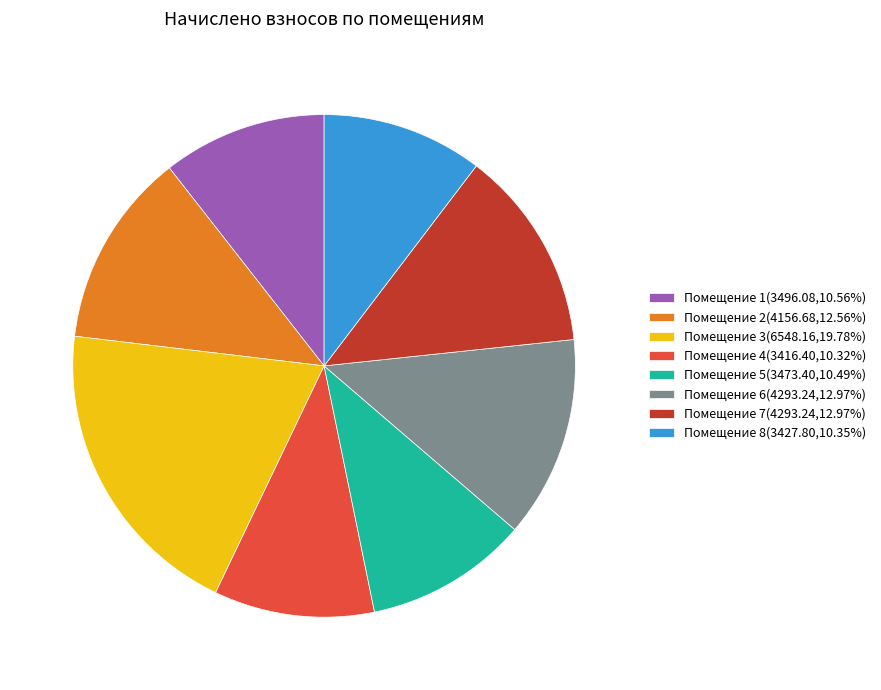

What is the ratio of the value at Помещение 8(3427.80,10.35%) to the value at Помещение 7(4293.24,12.97%)?

0.8